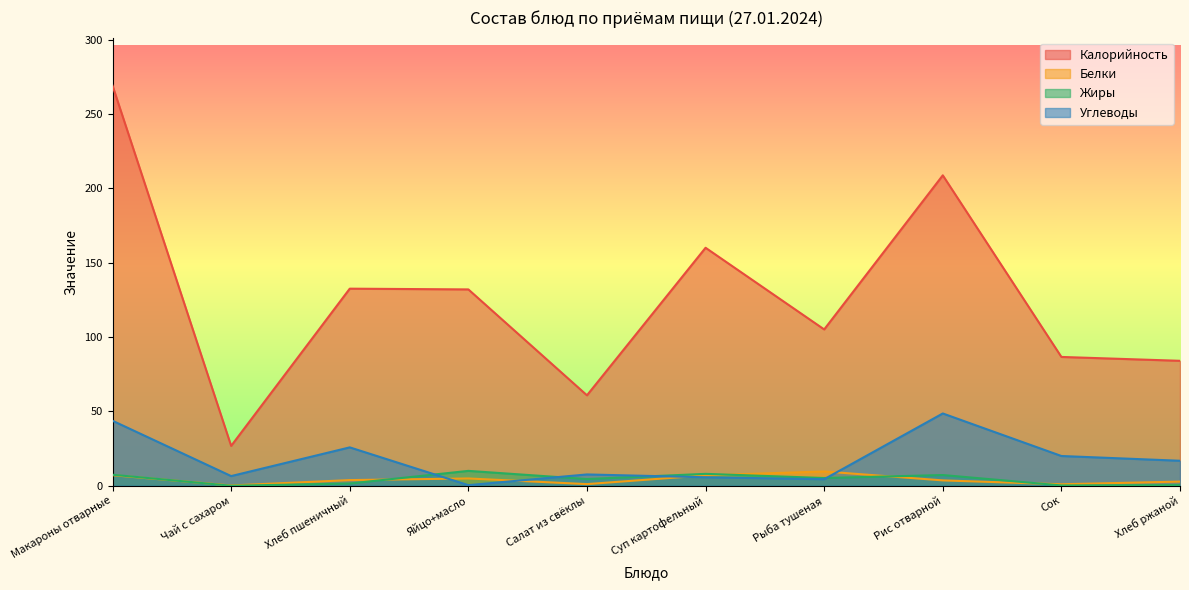

What position from the left is Хлеб ржаной?

10